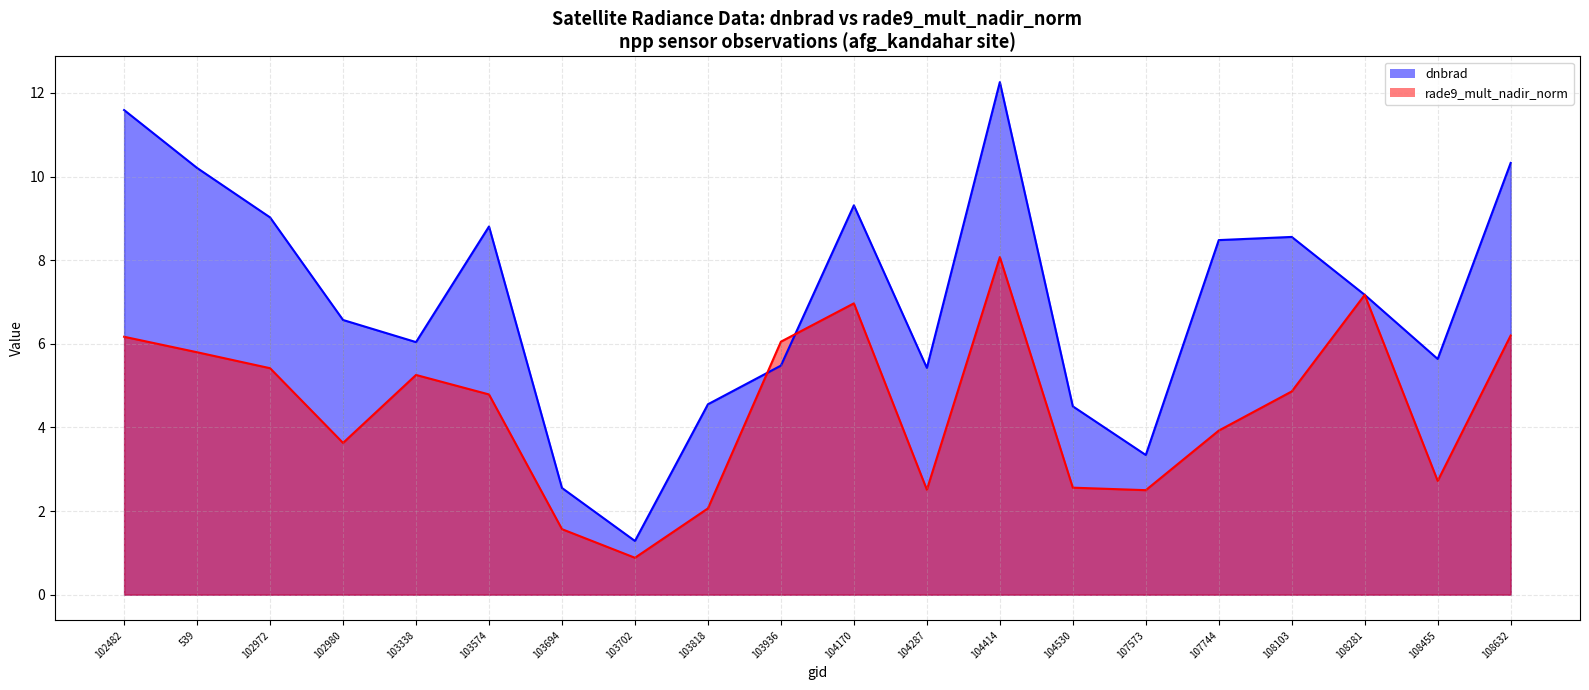

At which label does rade9_mult_nadir_norm reach its peak?

104414